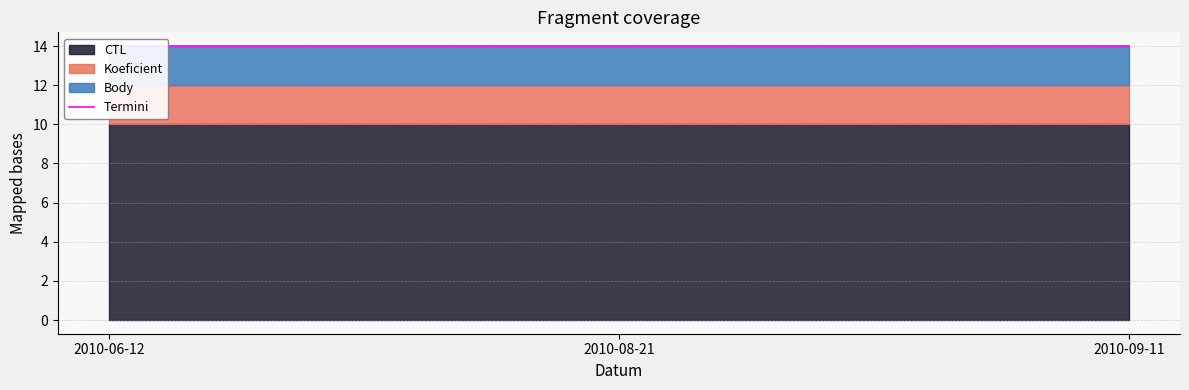

What is the label of the 1st point from the right?

2010-09-11